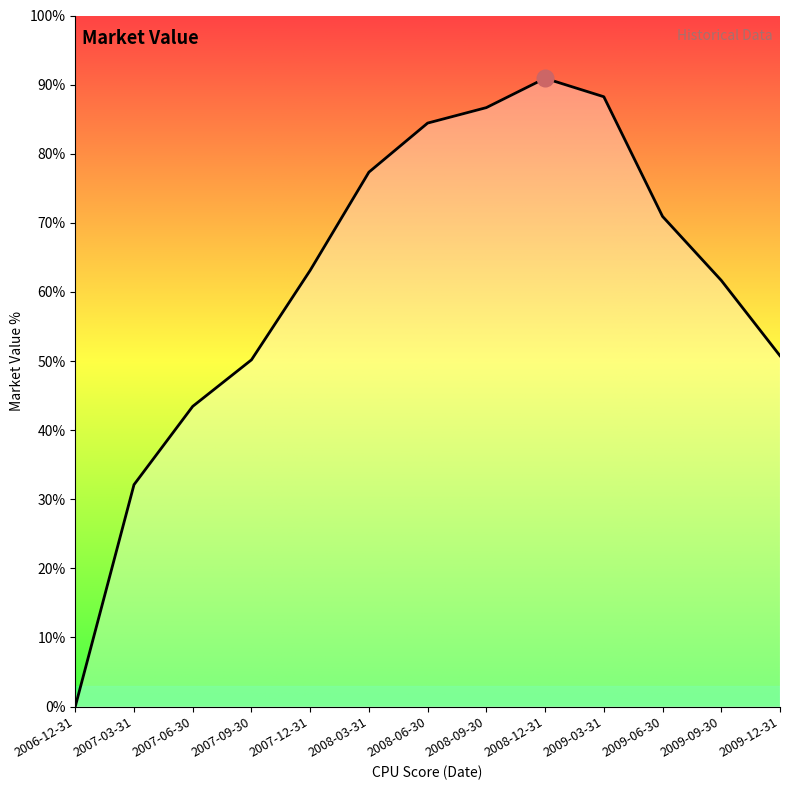

What is the change in value from 2006-12-31 to 2008-12-31?

+90.9